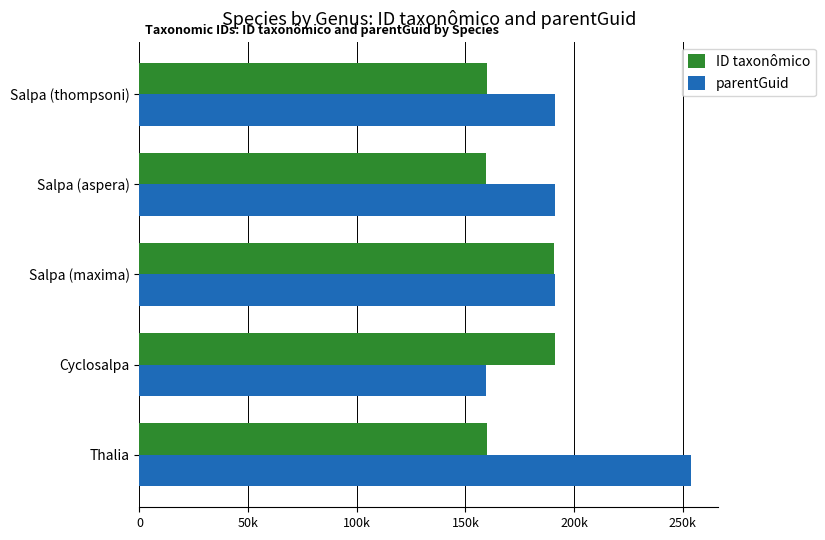

What are all the series names shown in the legend?

ID taxonômico, parentGuid